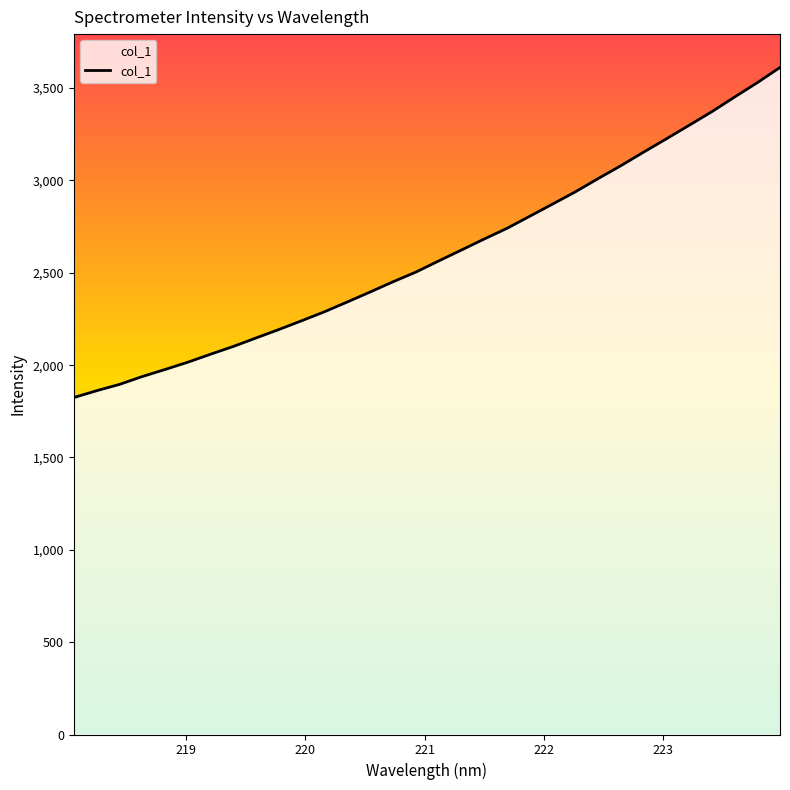

What is the average value?

2599.8